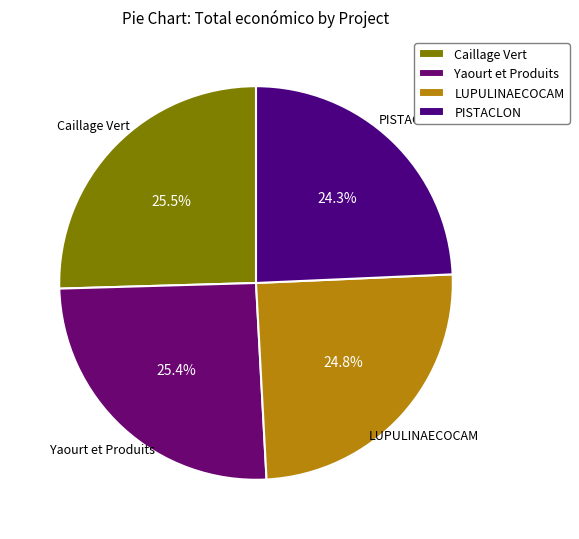

Between LUPULINAECOCAM and Yaourt et Produits, which is larger?

Yaourt et Produits